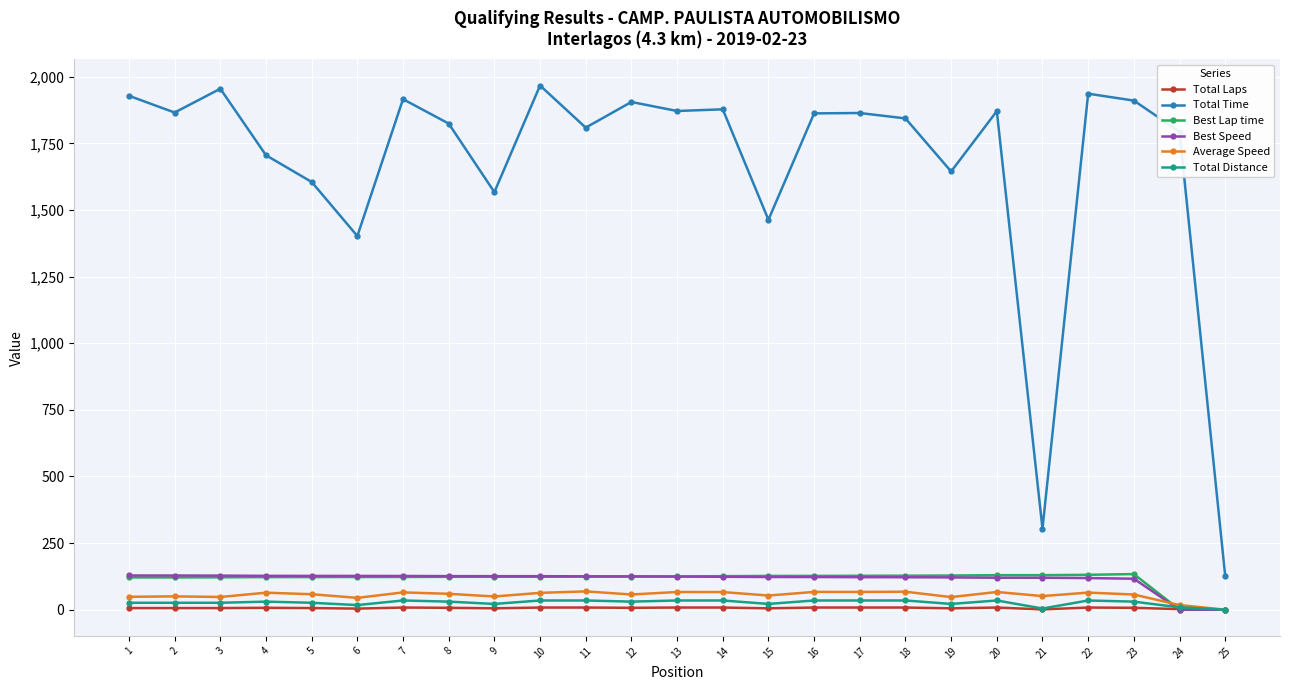

True or false: Total Time and Best Lap time cross at least once.

False